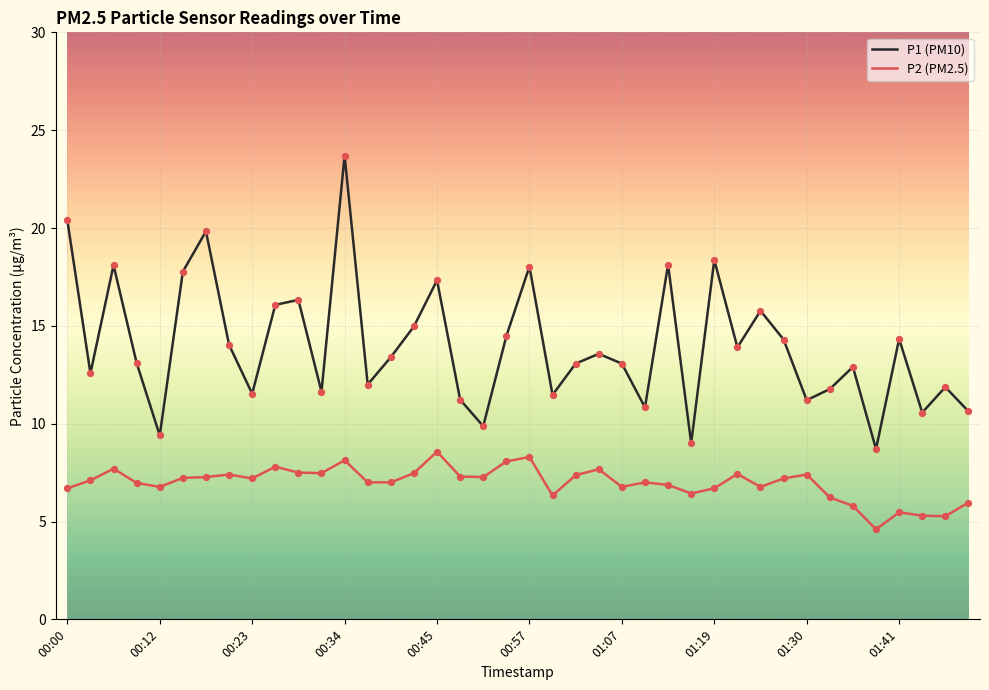

Which series has the largest range (max minus min)?

P1 (PM10)